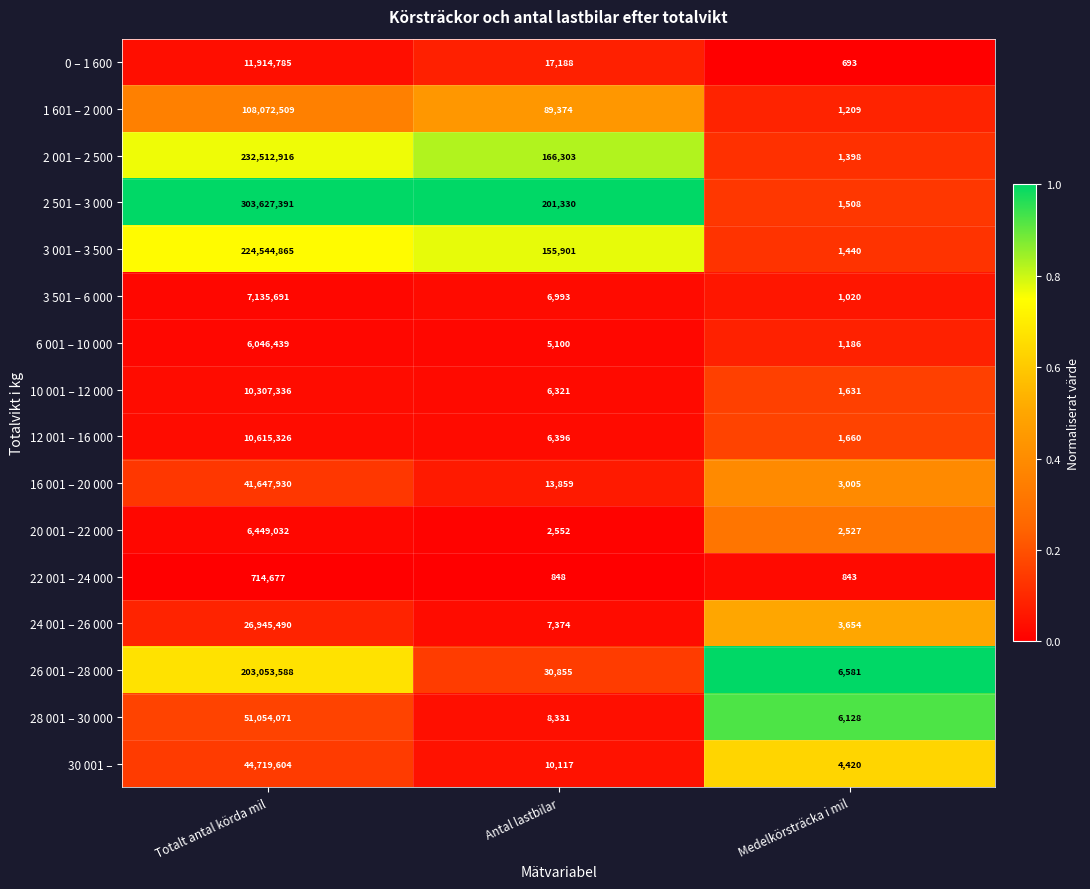

Which series has the largest range (max minus min)?

2 501 – 3 000